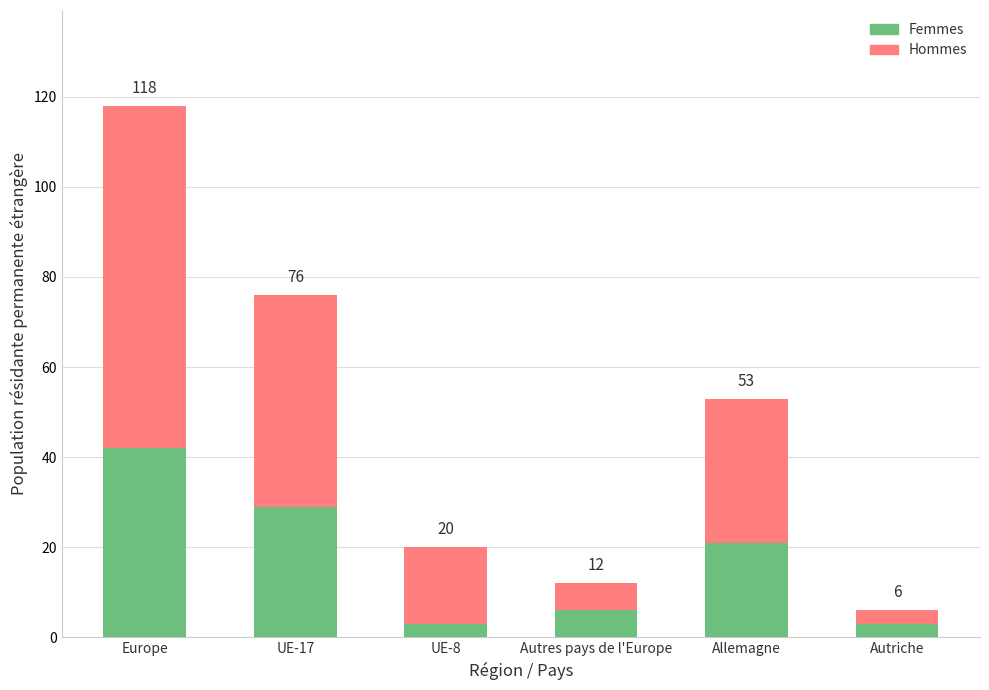

What is the label of the 1st bar from the right?

Autriche